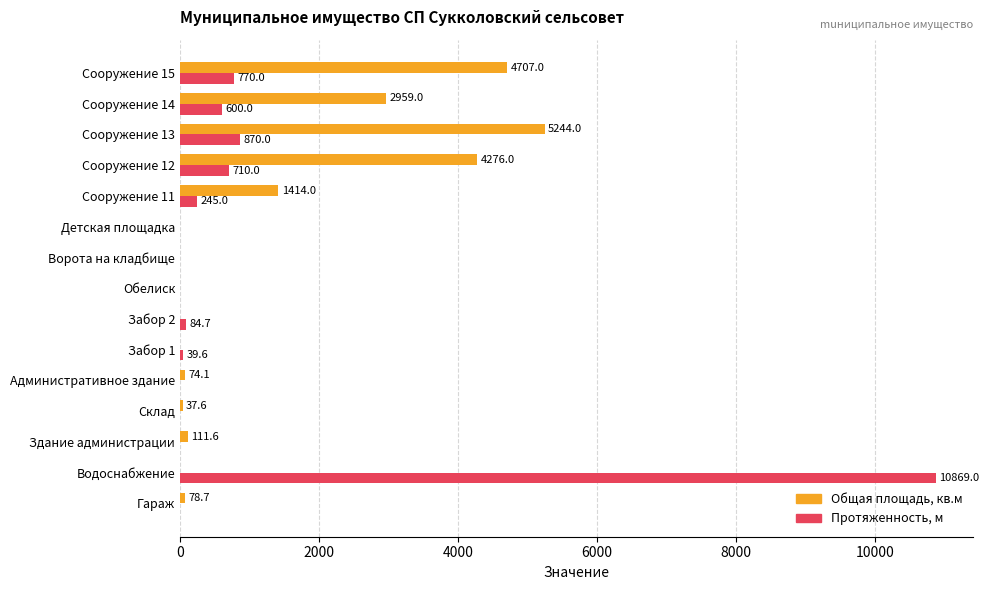

Which category has the highest value across all series?

Водоснабжение